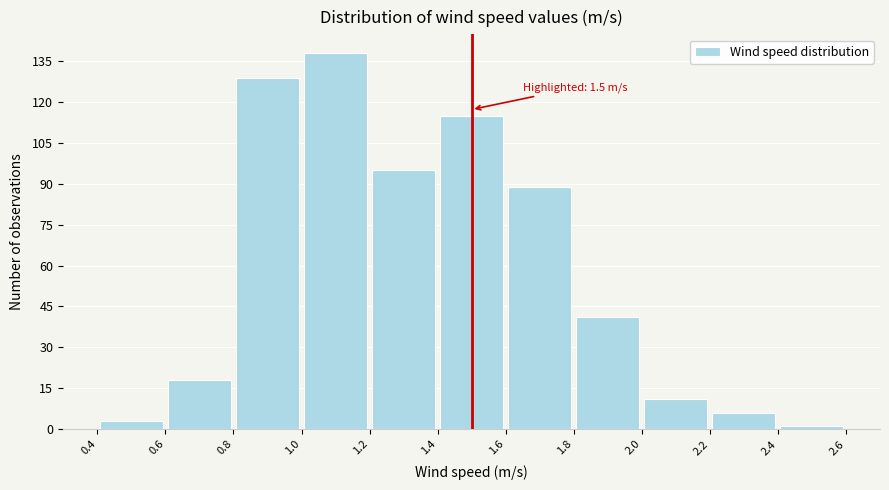

Over which range of the x-axis is the bar tallest?

1.0 to 1.2